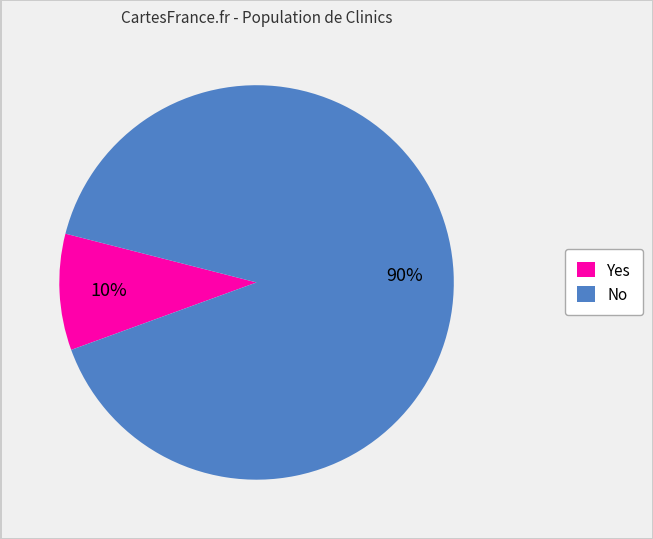

What is the majority slice?

No